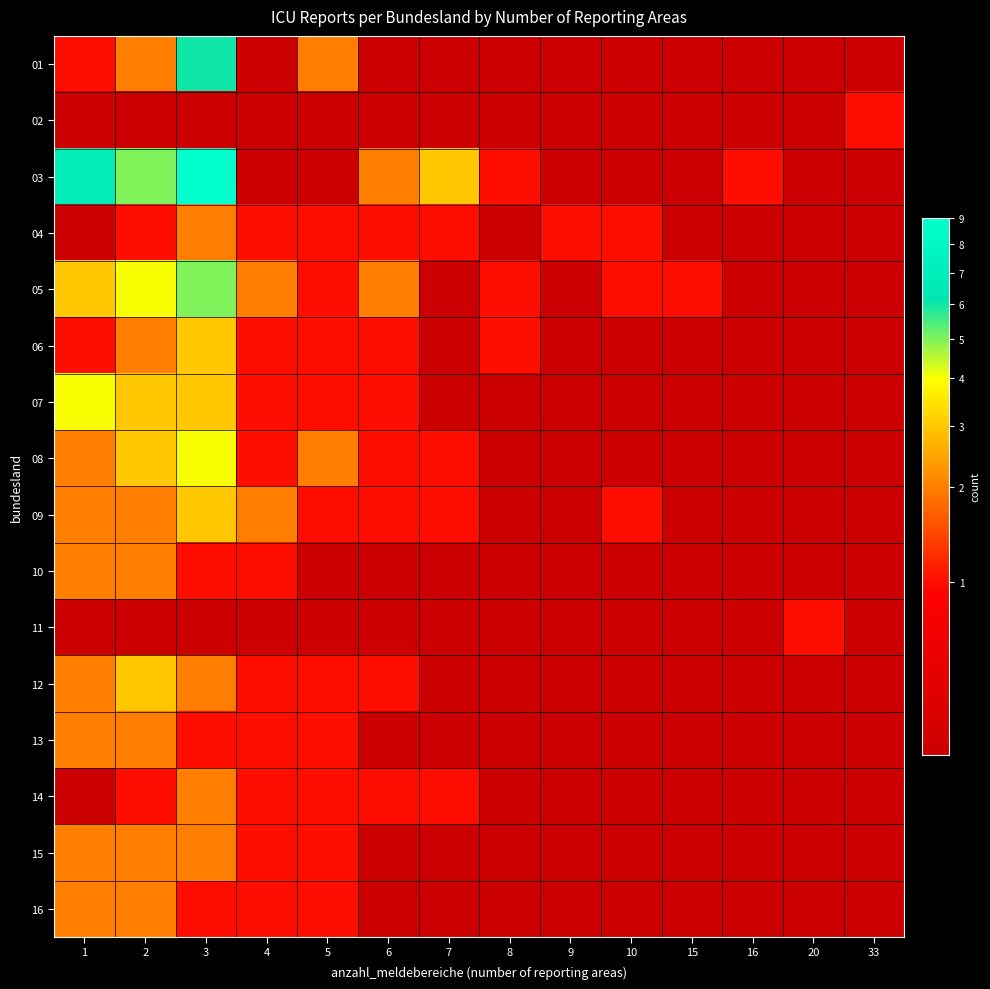

Which category has the lowest value across all series?

4